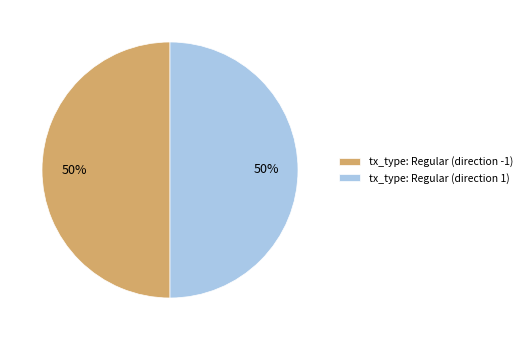

What is the ratio of the value at tx_type: Regular (direction -1) to the value at tx_type: Regular (direction 1)?

1.0